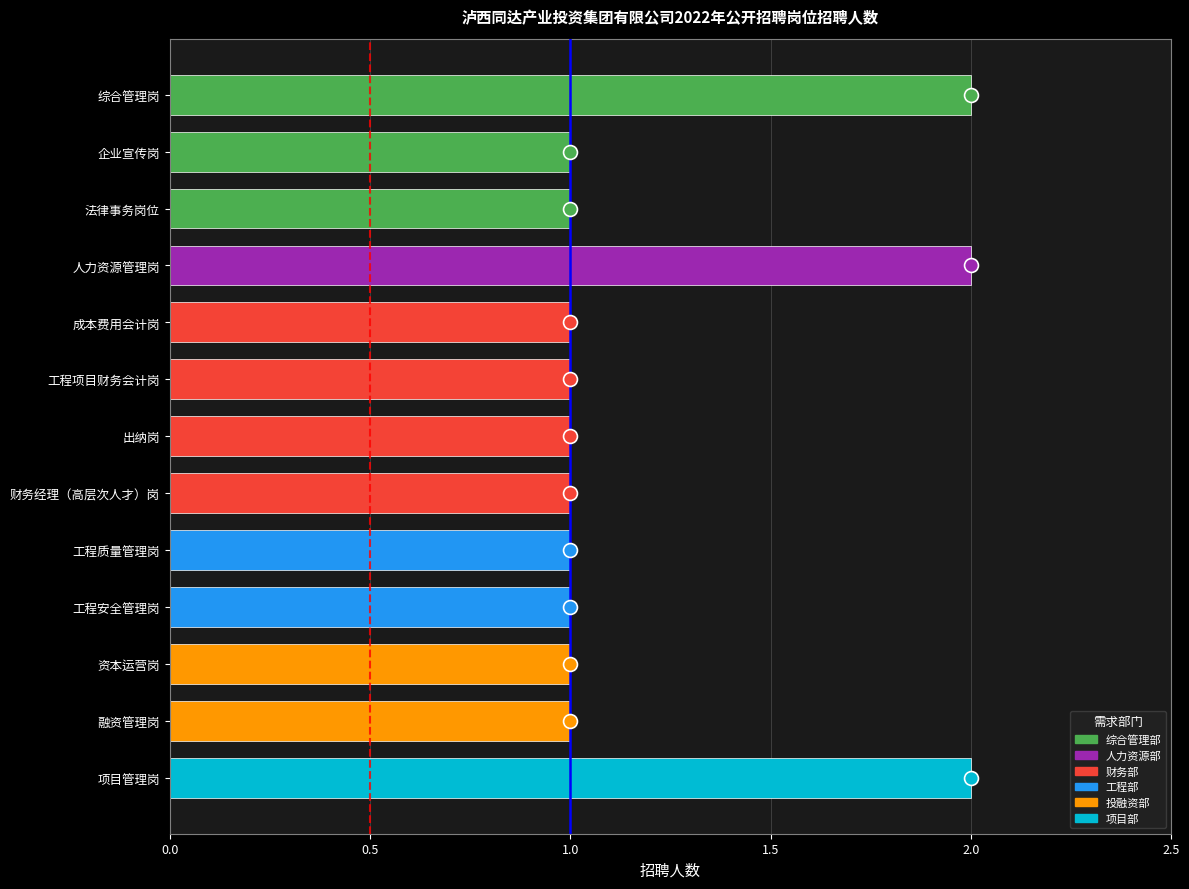

What is the difference between the maximum and minimum values?

1